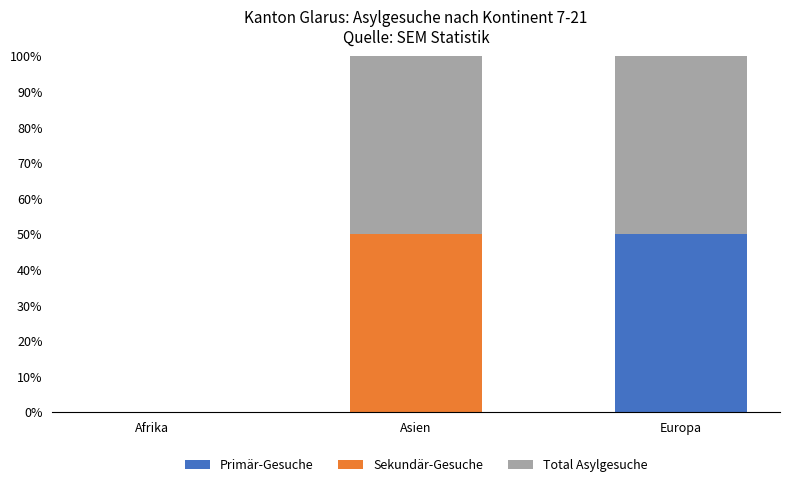

The value of Primär-Gesuche at Afrika is 0. True or false?

True